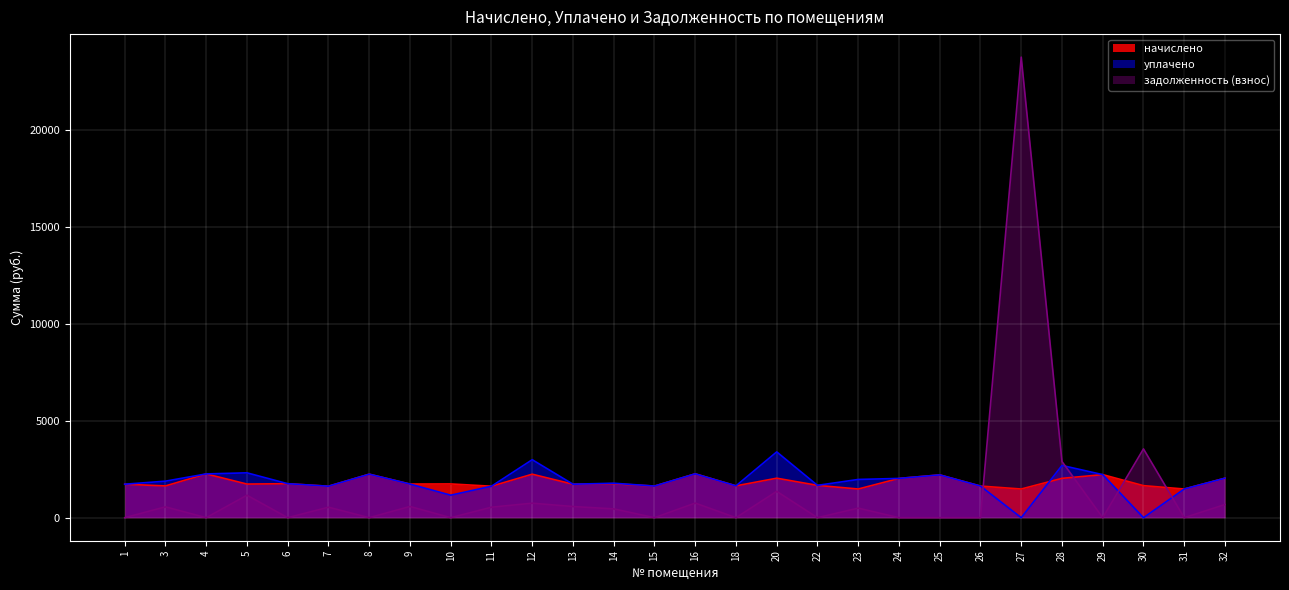

Which category has the lowest value in the начислено series?

23